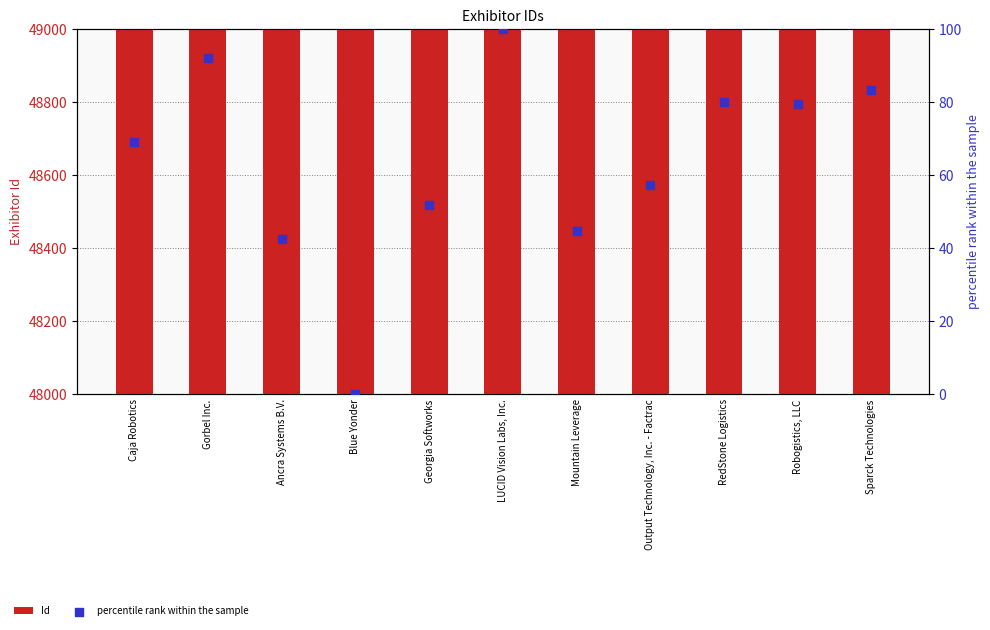

Is the value of percentile rank within the sample at Mountain Leverage greater than the value of Id at Georgia Softworks?

No